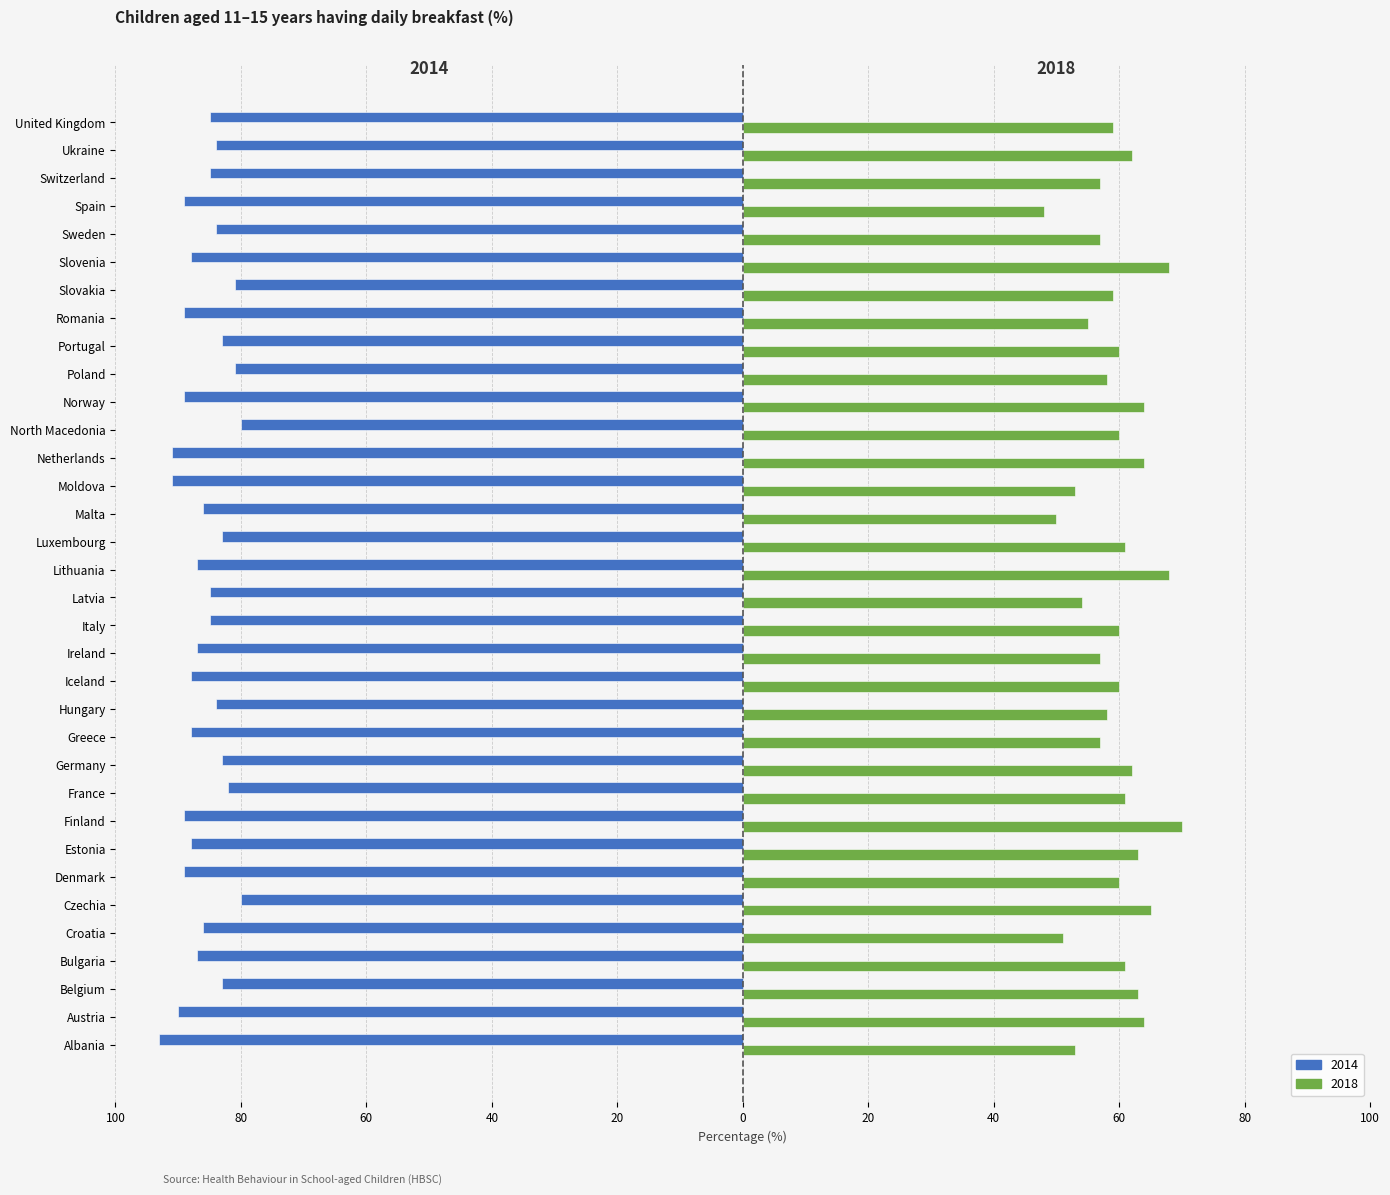

What is the average value of the 2014 series?

-86